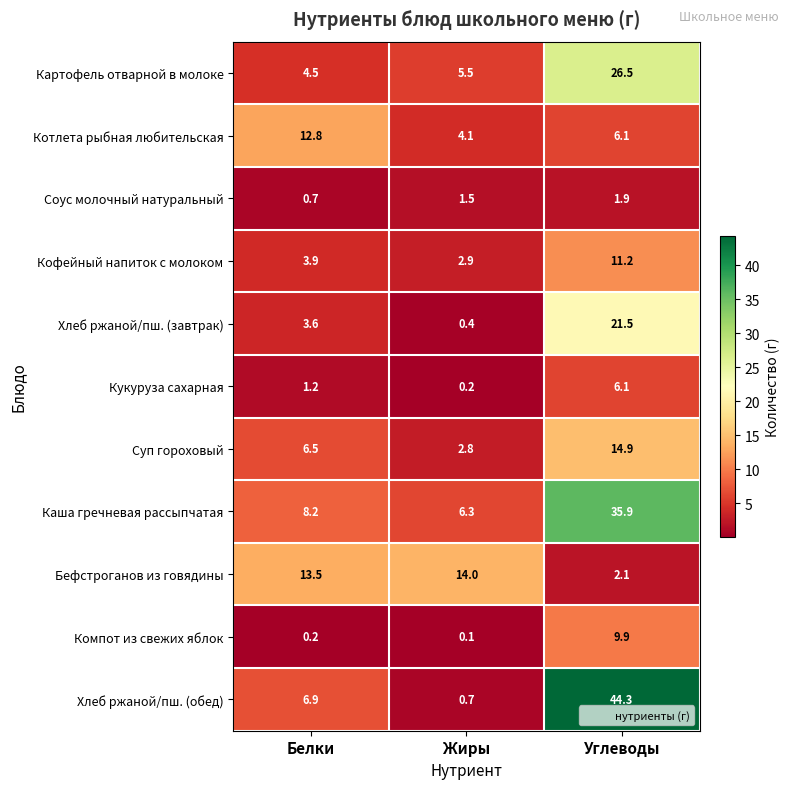

What is the difference between the Картофель отварной в молоке values at Белки and Углеводы?

22.0